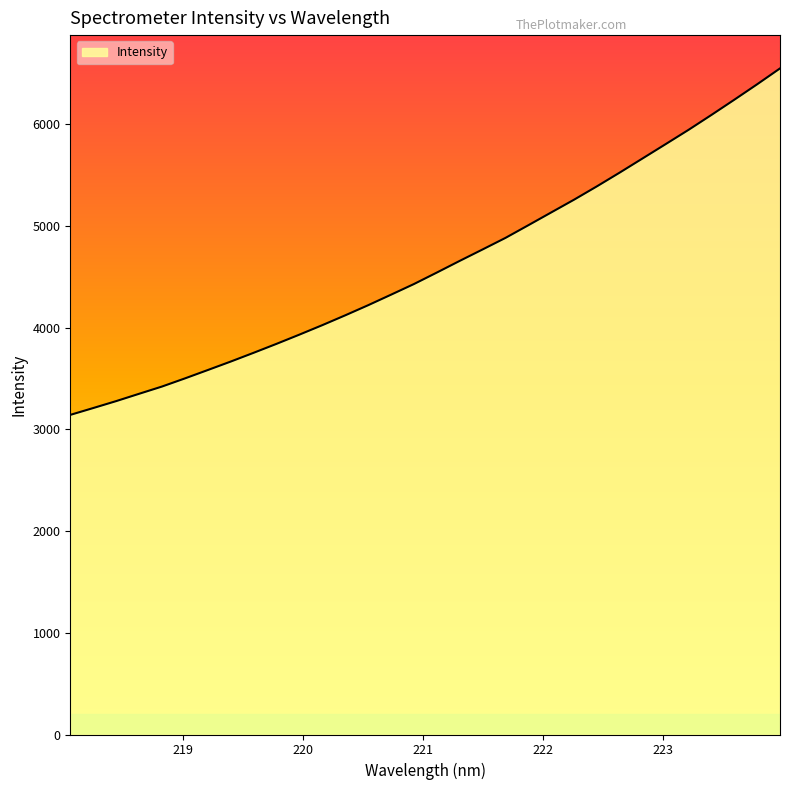

What is the minimum value shown in the chart?

3141.8